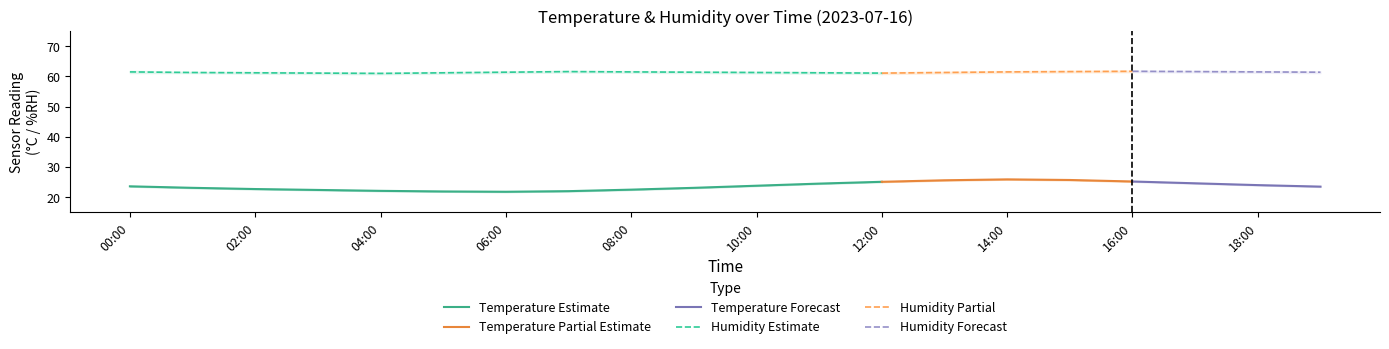

At which category does temperature reach its first local peak?

14:00